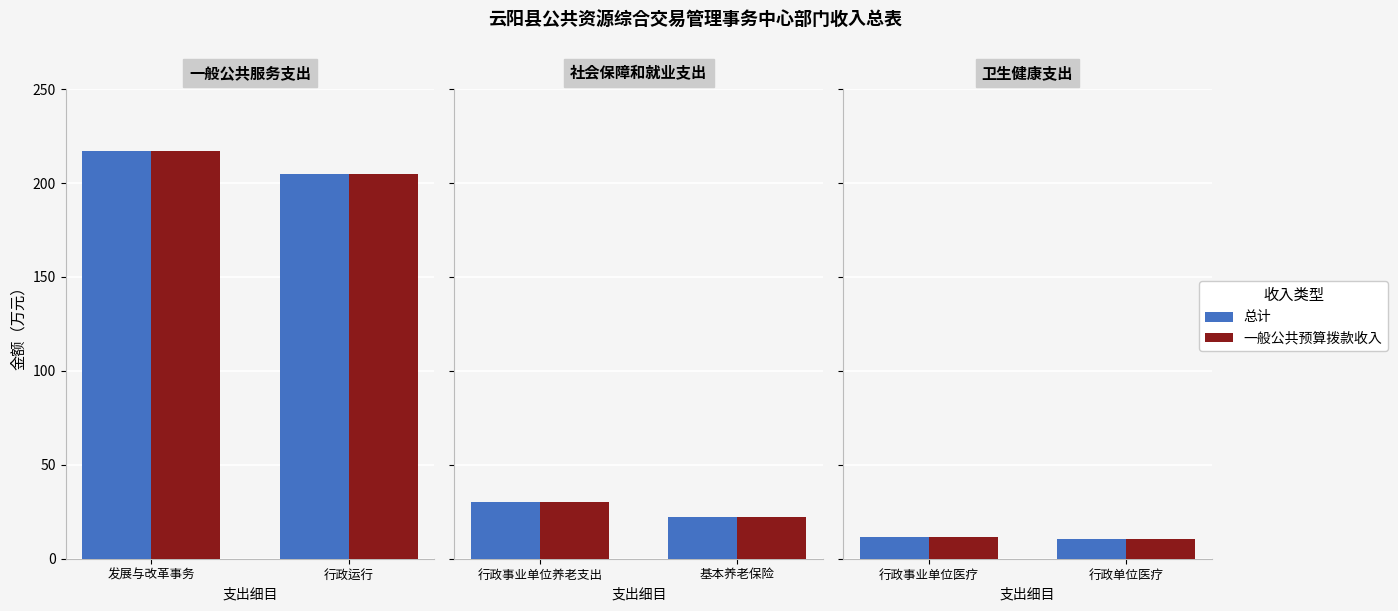

What position from the right is 行政单位医疗?

1